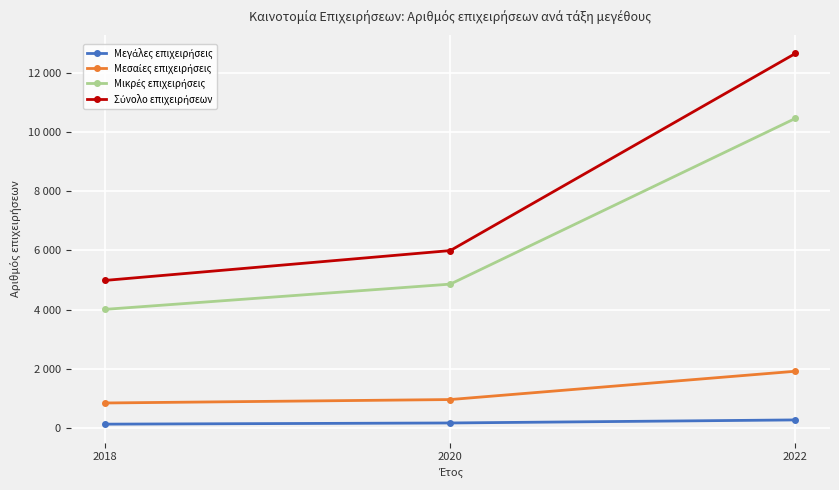

What is the total value across all series at 2020?

11986